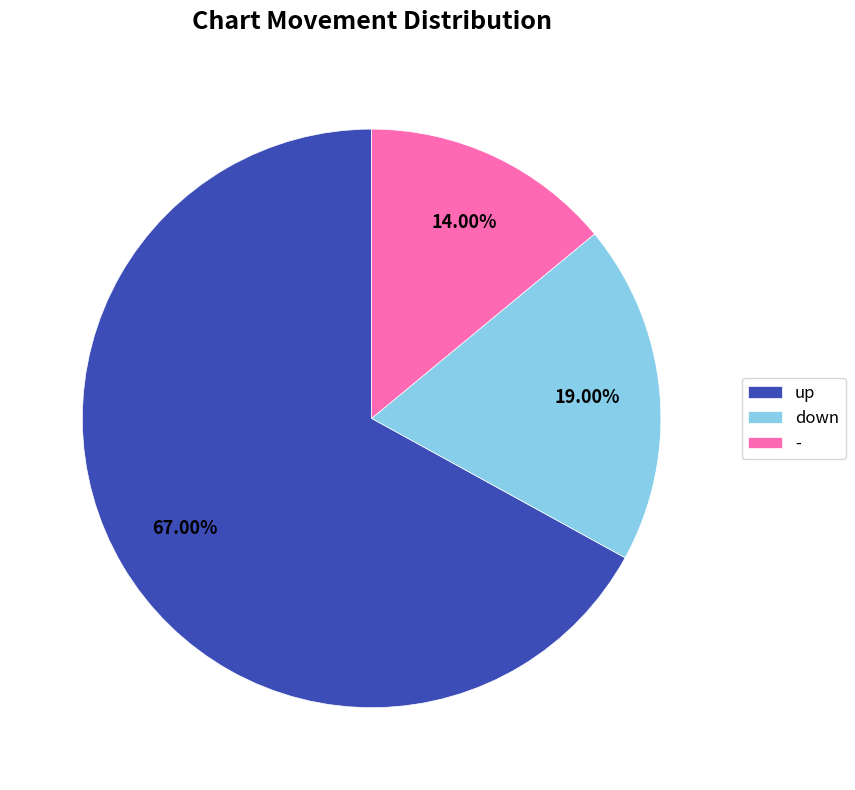

True or false: up accounts for 67% of the total.

True